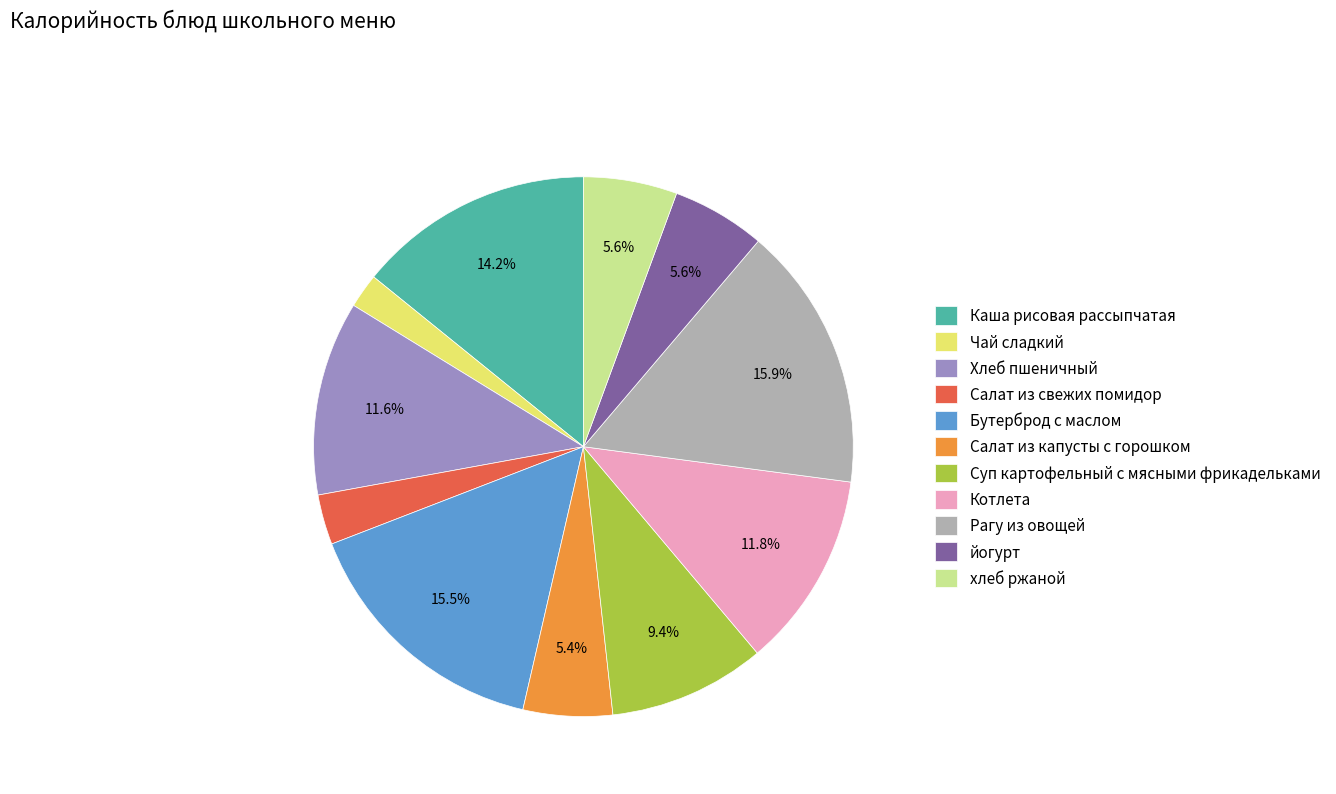

Does Салат из капусты с горошком account for over 50% of the chart?

No